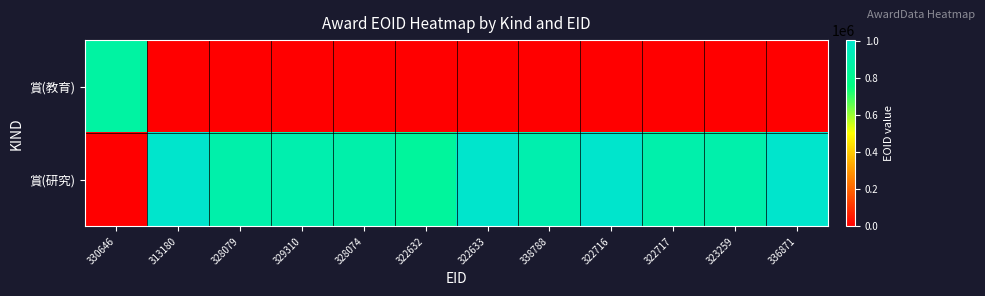

Reading left to right, extract all data points from this chart.

賞(教育): 330646=866530	313180=0	328079=0	329310=0	328074=0	322632=0	322633=0	338788=0	322716=0	322717=0	323259=0	336871=0
賞(研究): 330646=0	313180=1005619	328079=895512	329310=904462	328074=895513	322632=847119	322633=1003020	338788=904467	322716=1005571	322717=897719	323259=897720	336871=1003018